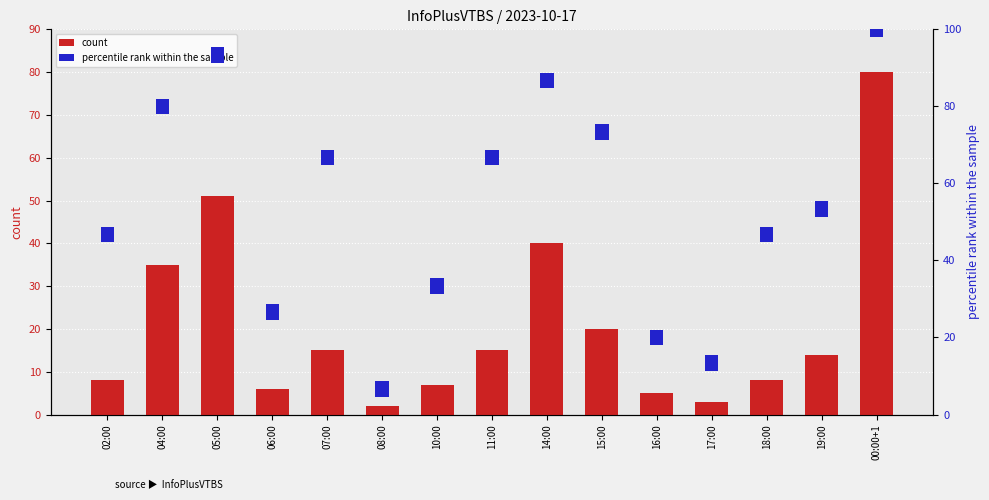

Which series changed the most between 06:00 and 00:00+1?

count